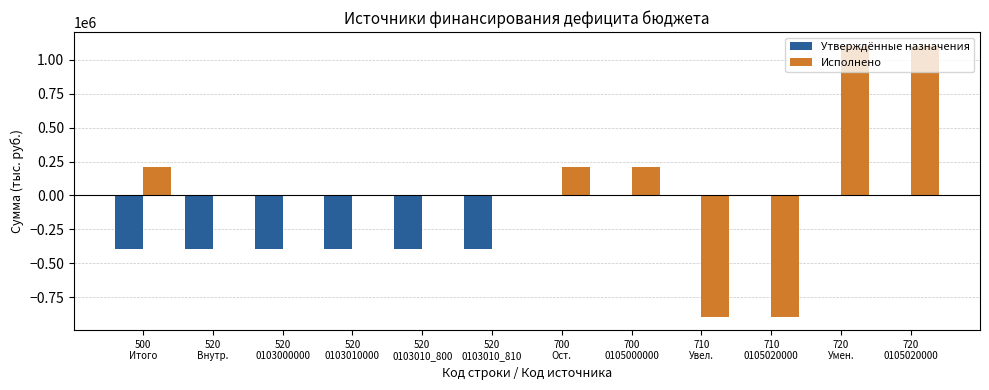

Which series has the largest total across all categories?

Исполнено